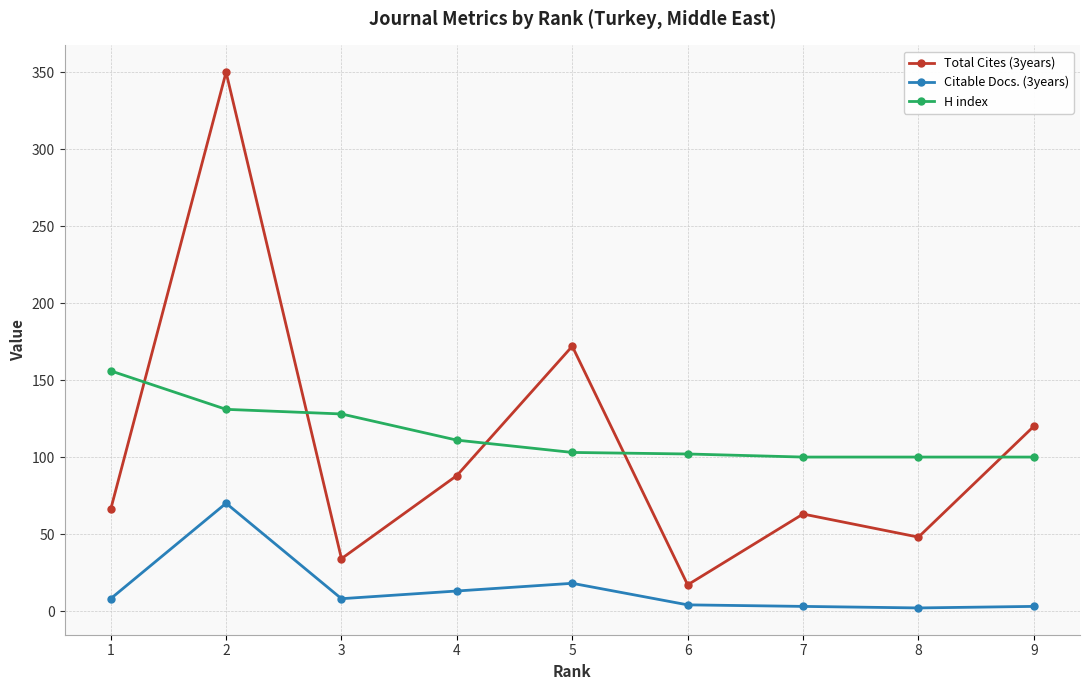

How many intersections are there between Total Cites (3years) and H index?

5